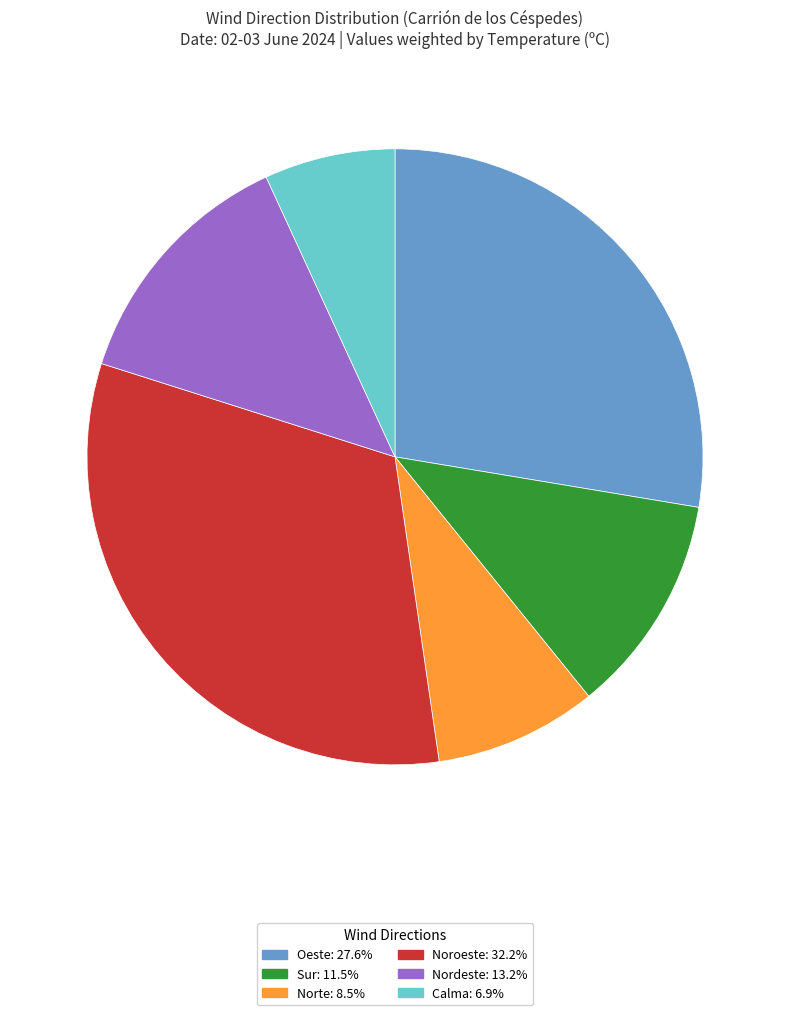

What is the ratio of the value at Nordeste: 13.2% to the value at Oeste: 27.6%?

0.5